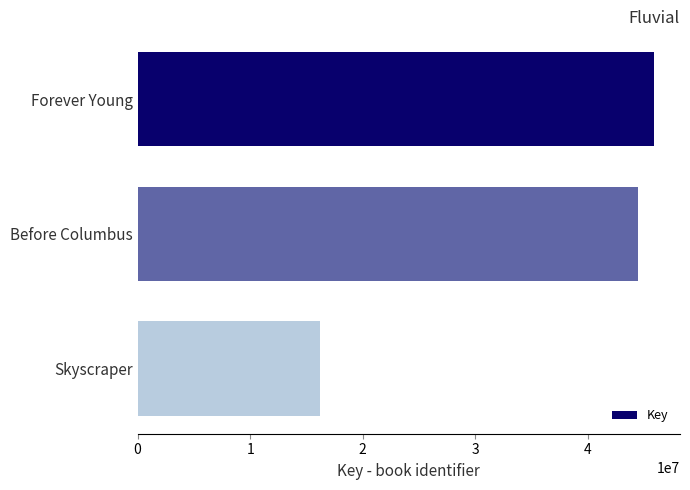

What is the ratio of the value at Forever Young to the value at Skyscraper?

2.8